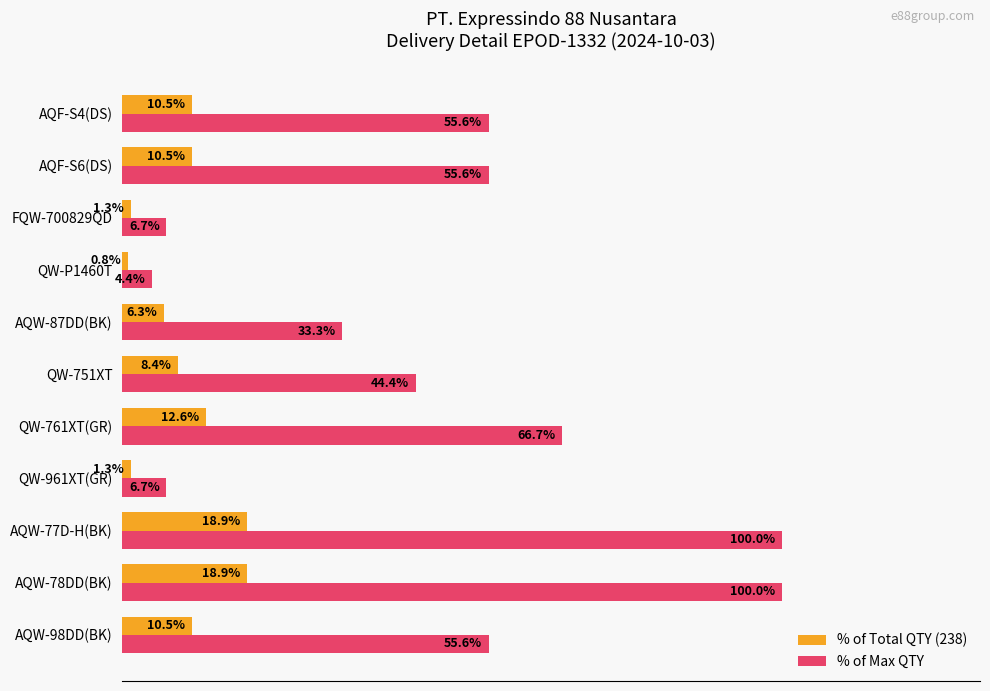

List the series in order of their overall mean, lowest first.

% of Total QTY (238), % of Max QTY